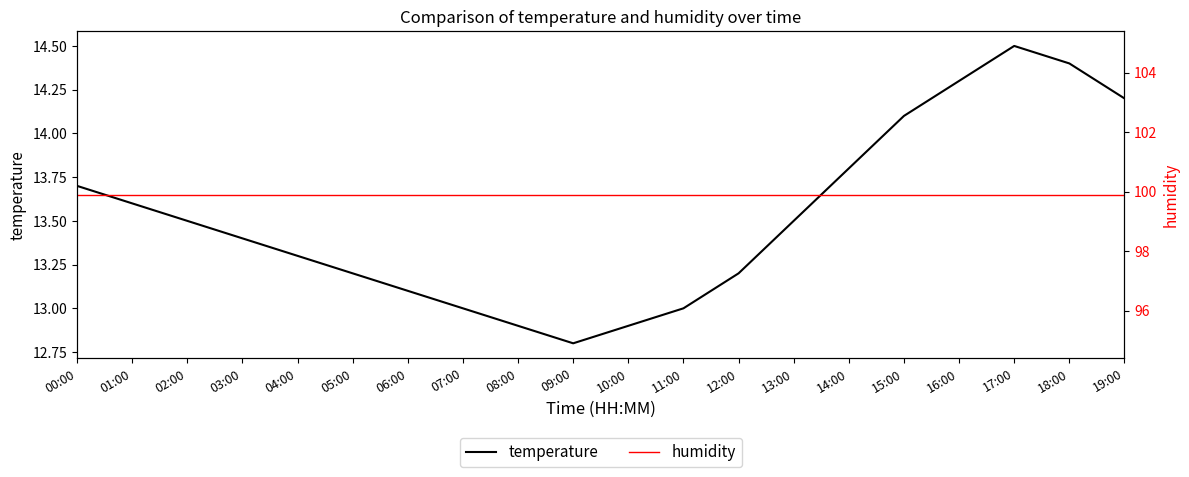

Which series has the widest spread of values?

temperature